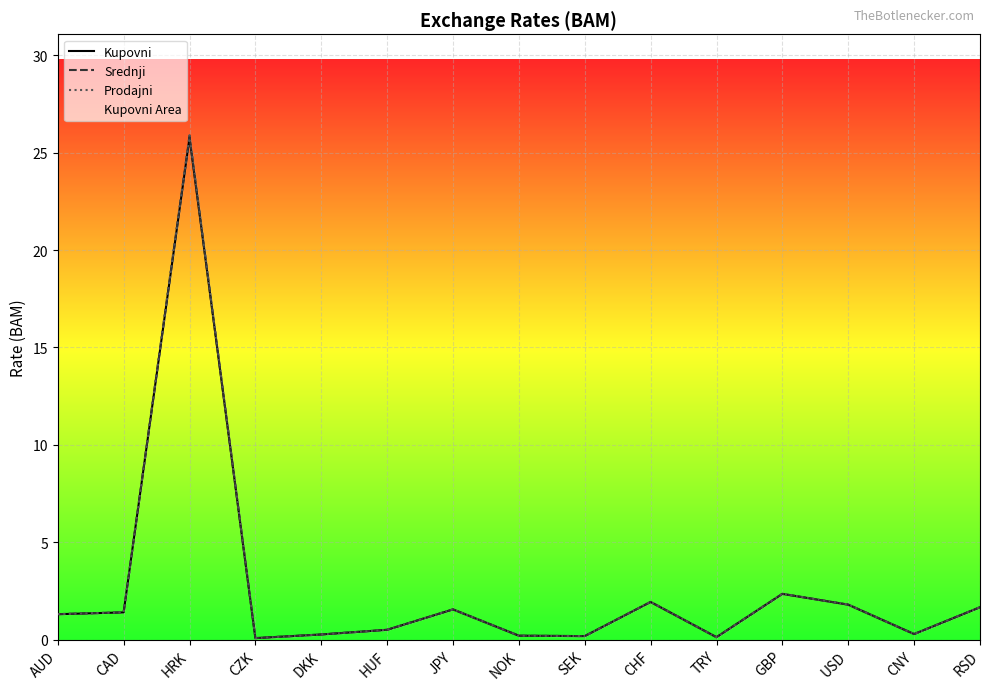

How many data points in Kupovni are less than 1?

7